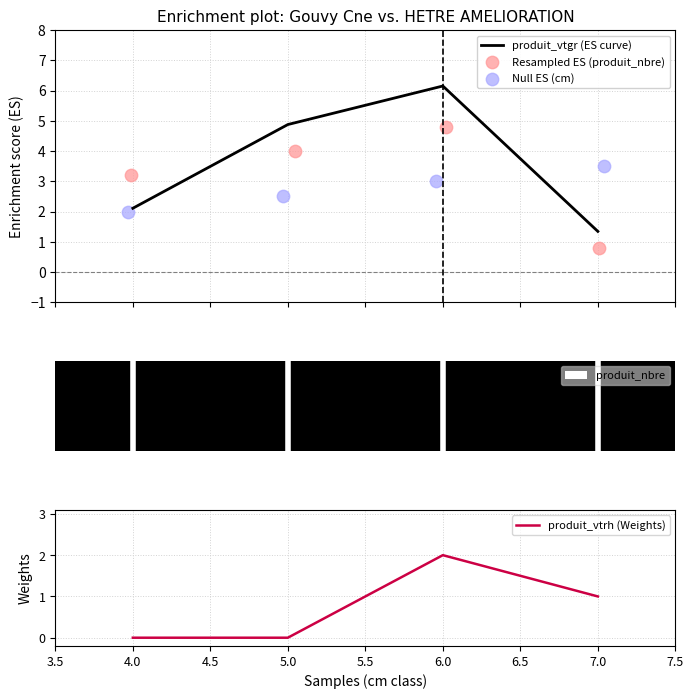

What are all the series names shown in the legend?

cm, produit_nbre, produit_vtgr, produit_vtrh